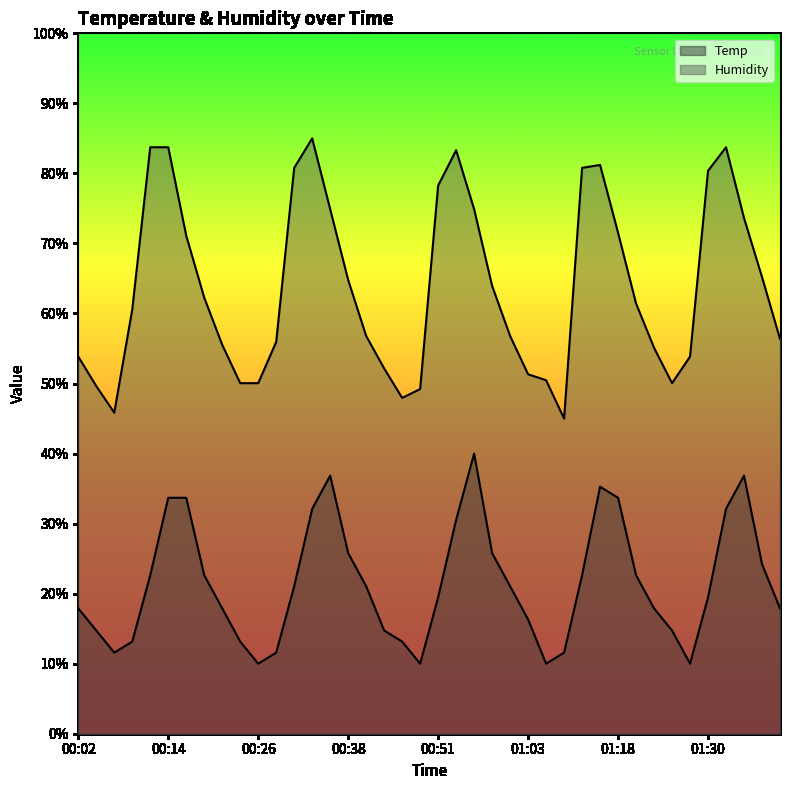

At which category is the sum across all series the highest?

00:14